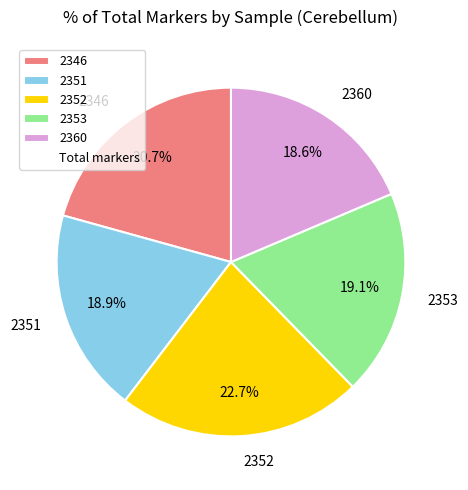

What is the largest slice in the pie chart?

2352